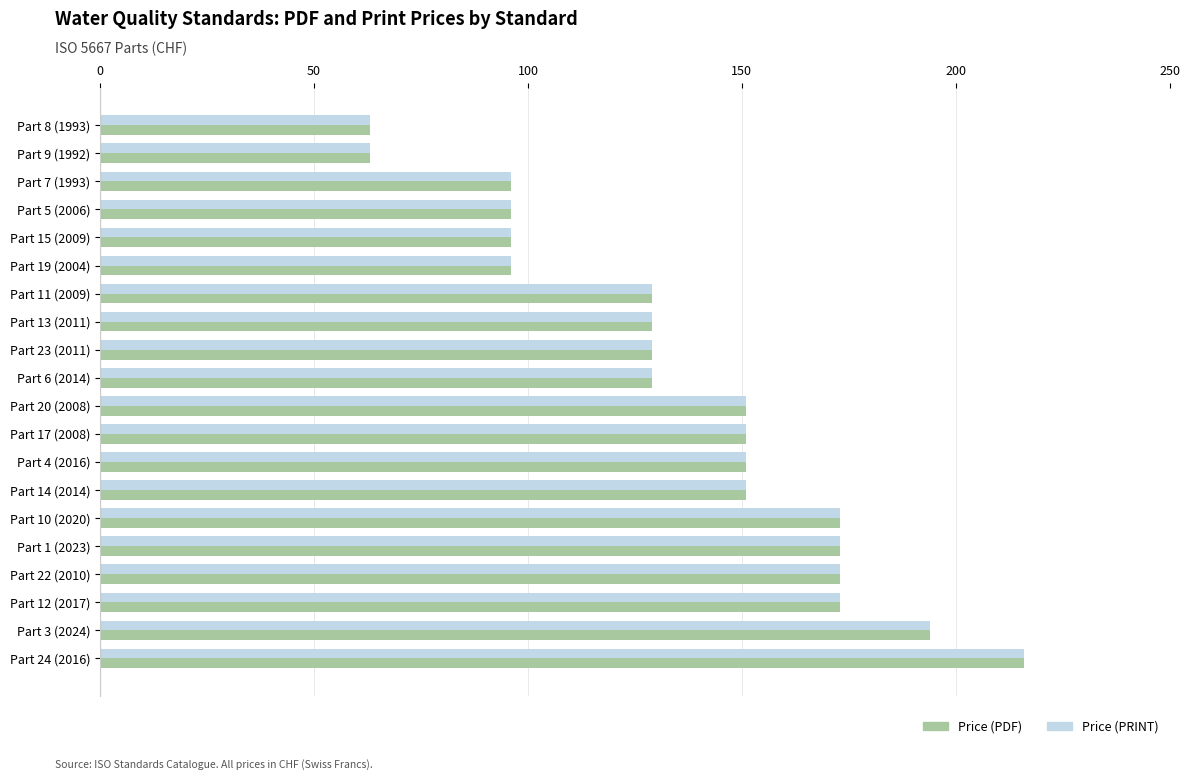

What is the average value of the Price (PDF) series?

137